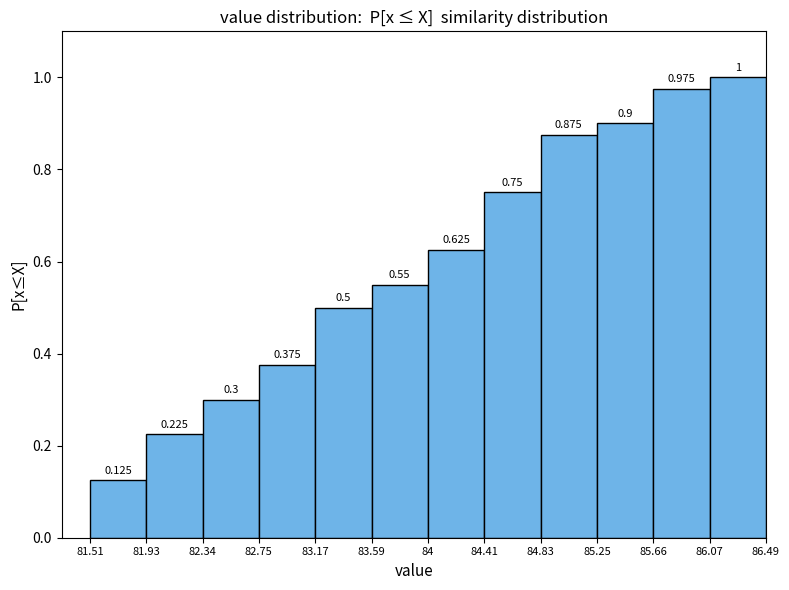

How tall is the bar that spans 84 to 84.41 on the x-axis?

0.625